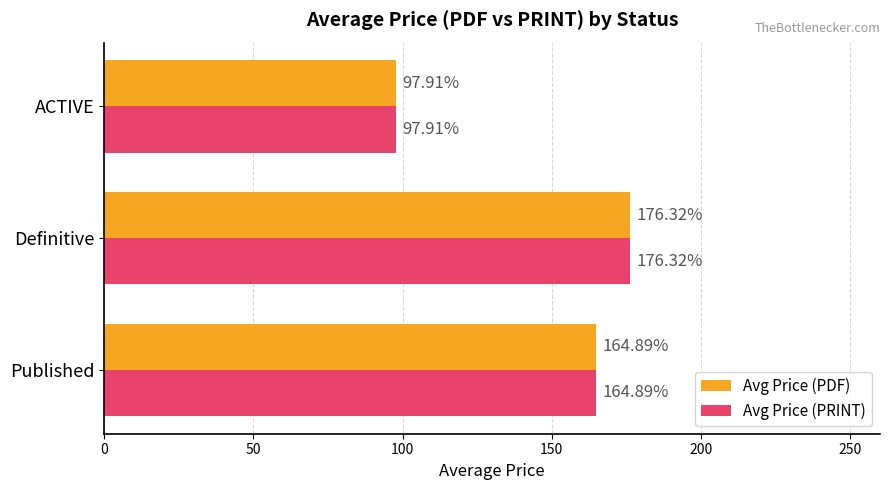

List the labels in order of Avg Price (PRINT) value, largest first.

Definitive, Published, ACTIVE